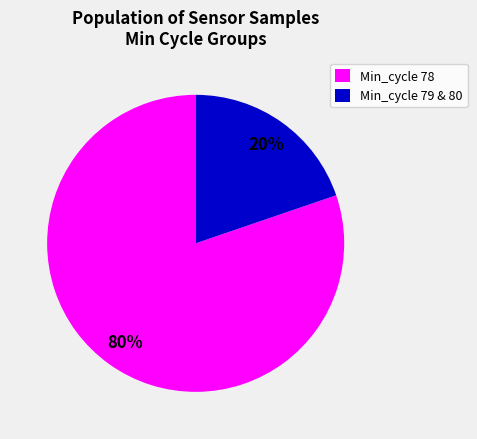

How many slices are in this pie chart?

2